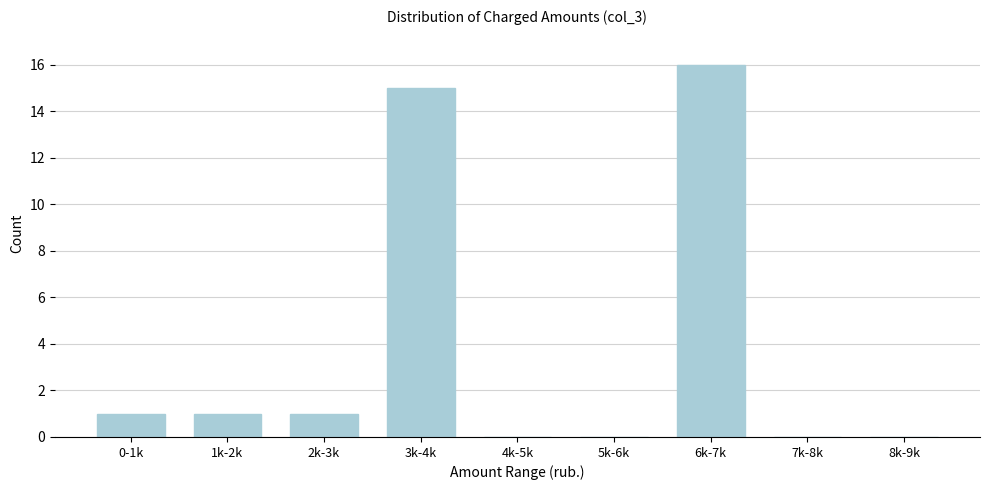

Reading left to right, extract all data points from this chart.

0-1k=1	1k-2k=1	2k-3k=1	3k-4k=15	4k-5k=0	5k-6k=0	6k-7k=16	7k-8k=0	8k-9k=0